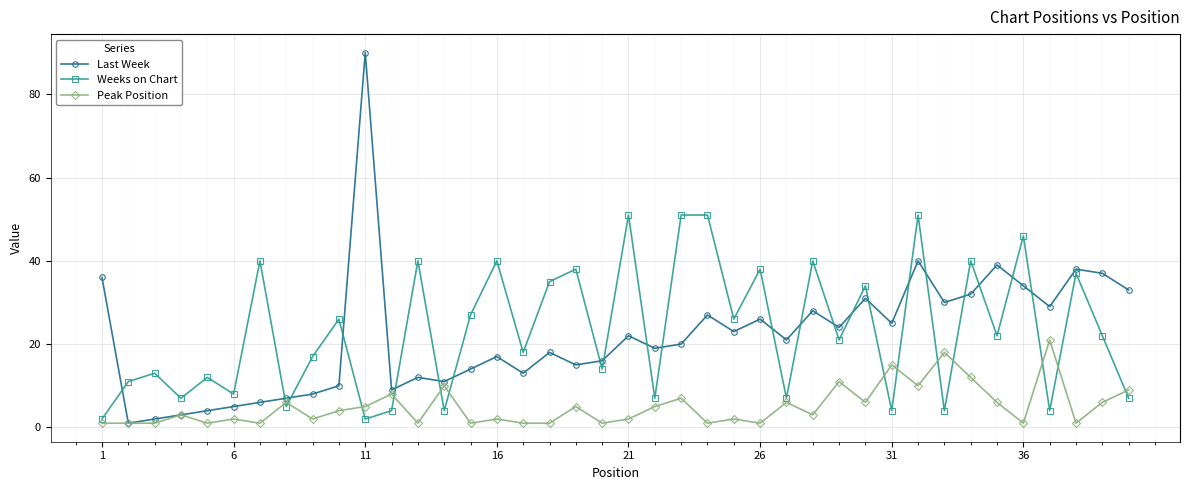

At how many categories does at least one series exceed 48?

5